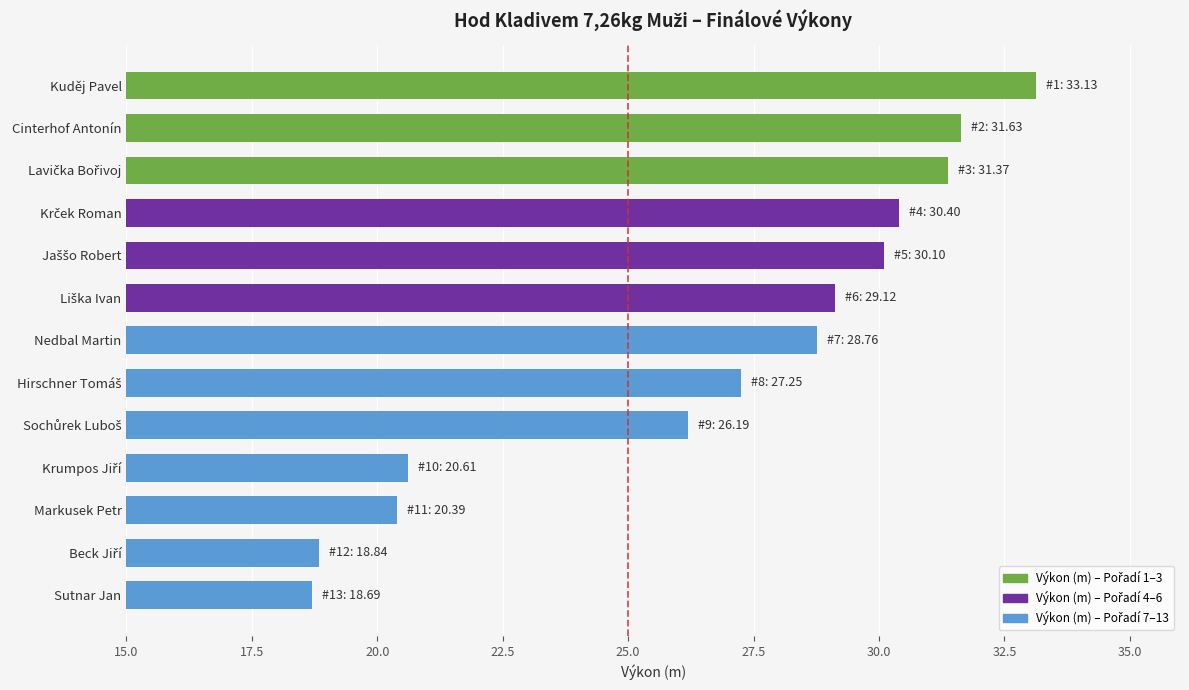

What is the maximum value shown in the chart?

33.1